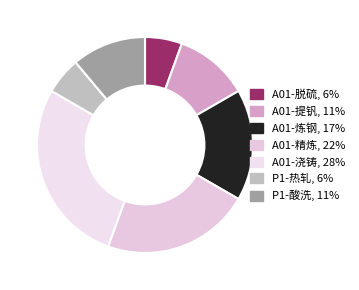

What is the largest slice in the pie chart?

A01-浇铸